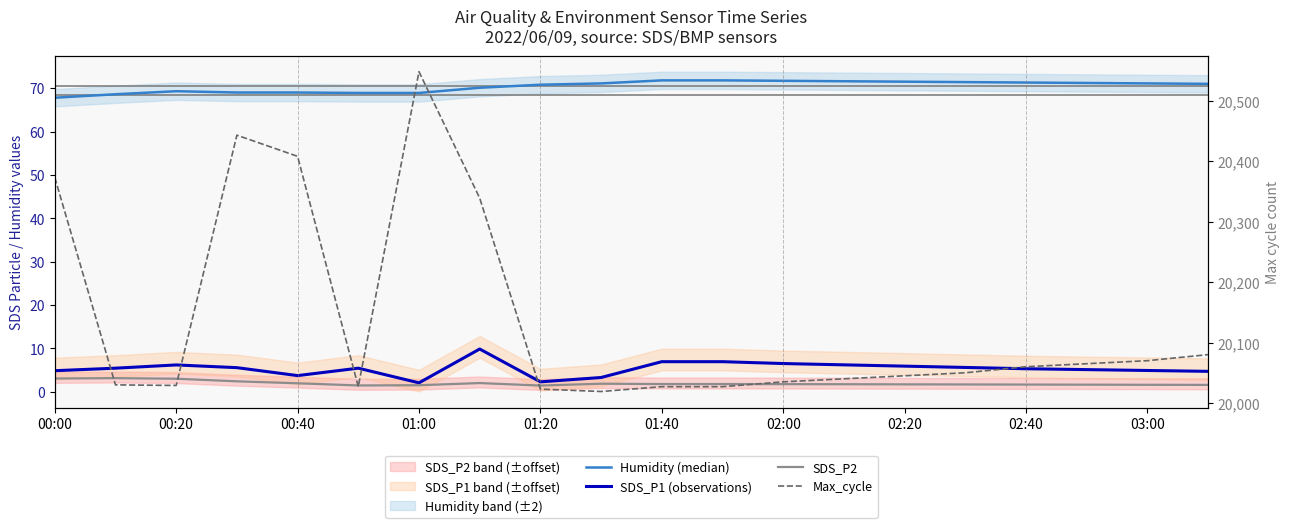

What is the difference between the maximum and minimum values in the Humidity (median) series?

4.0